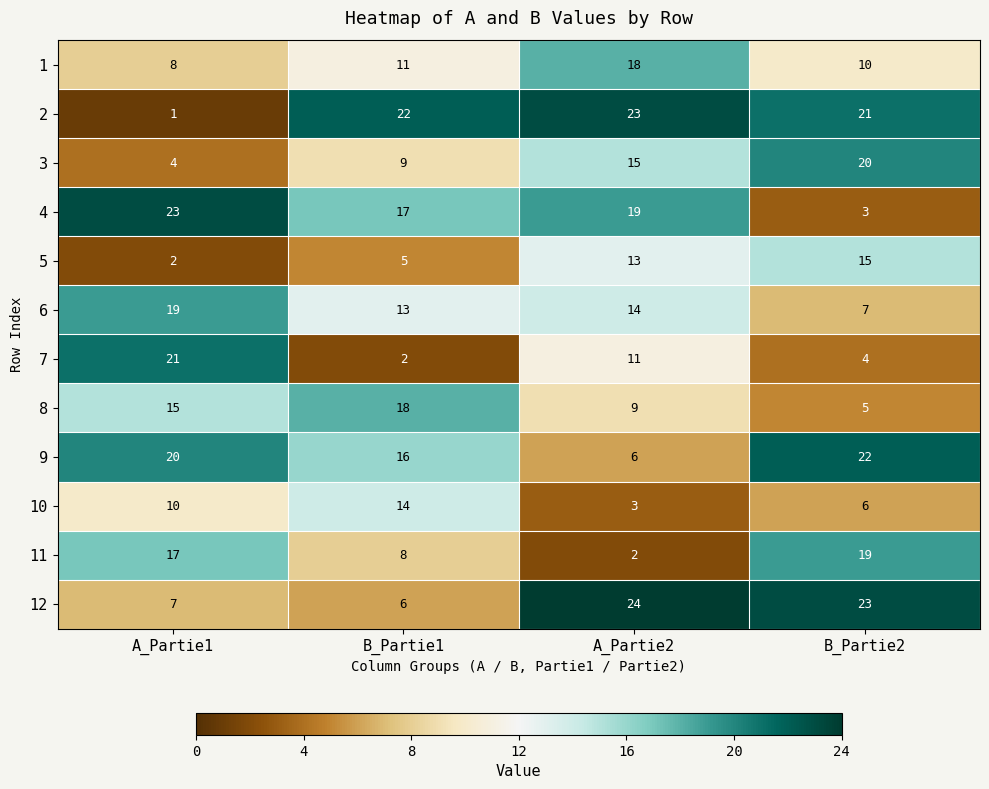

What is the total value across all series at B_Partie1?

141